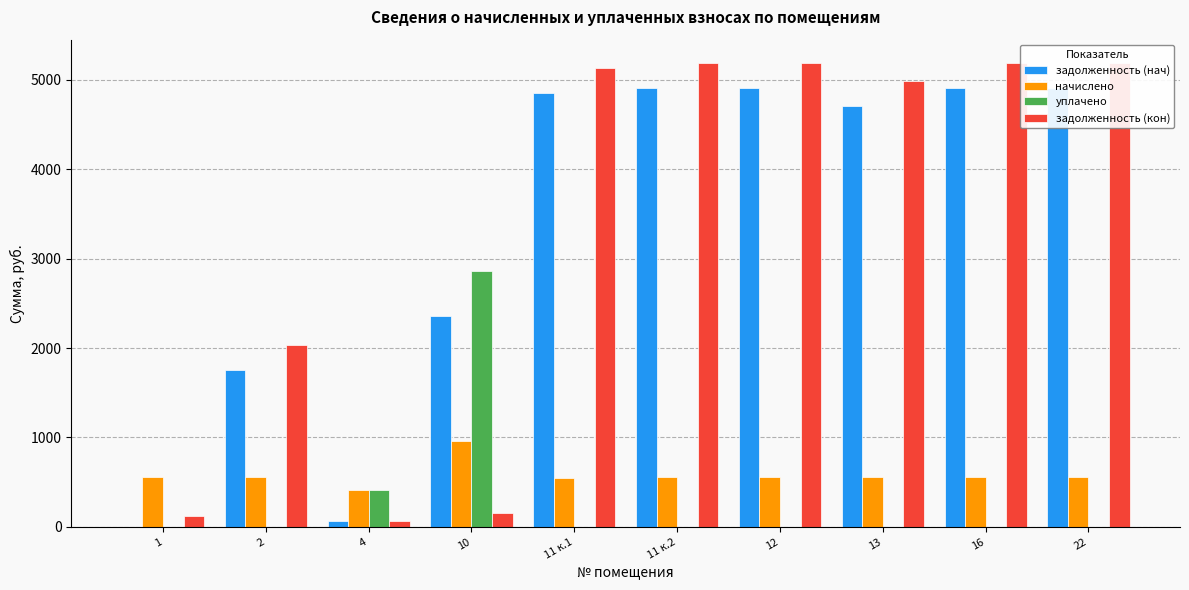

What is the sum of the уплачено values at 2 and 10?

2859.2